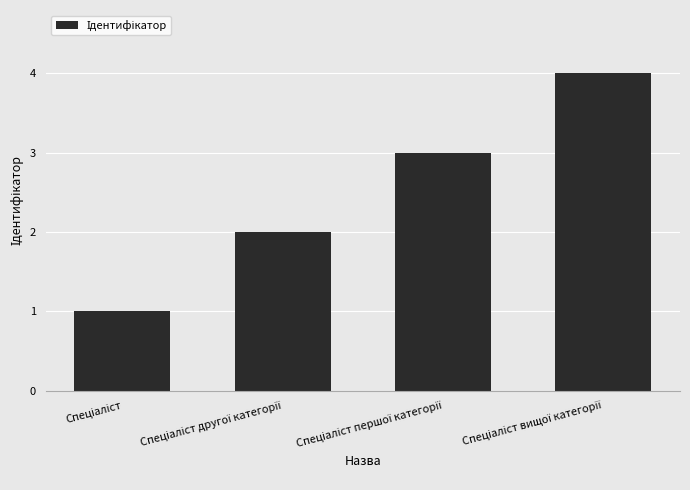

Reading right to left, extract all data points from this chart.

4	3	2	1